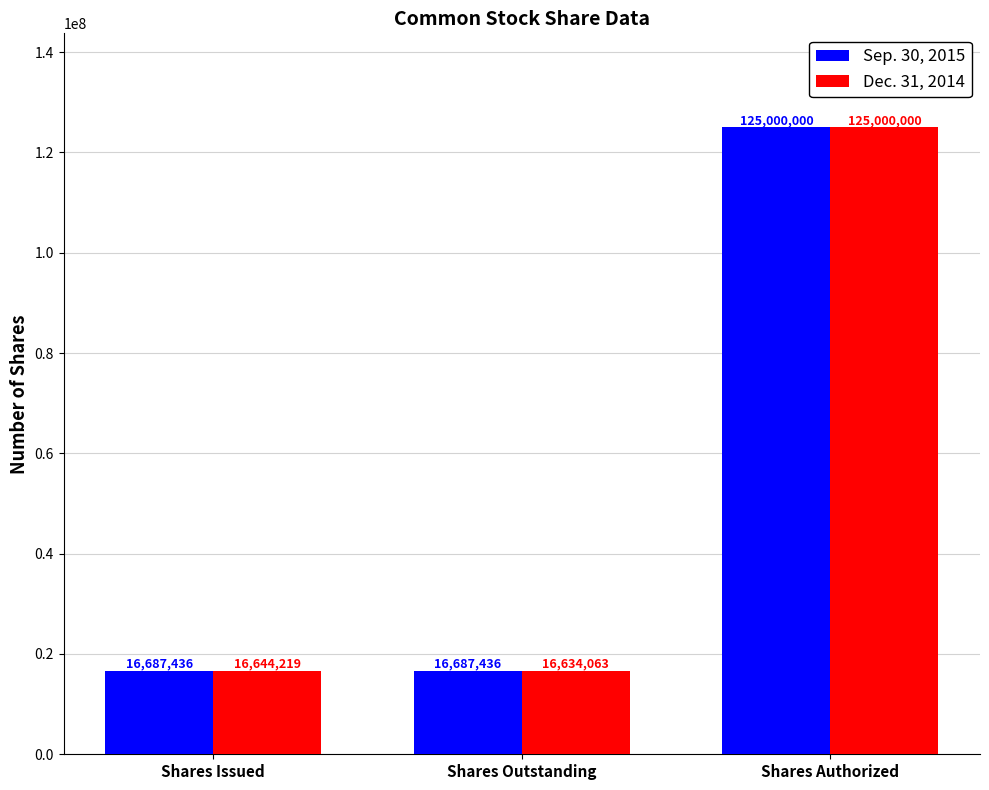

What is the approximate value of Dec. 31, 2014 at Shares Authorized?

125000000